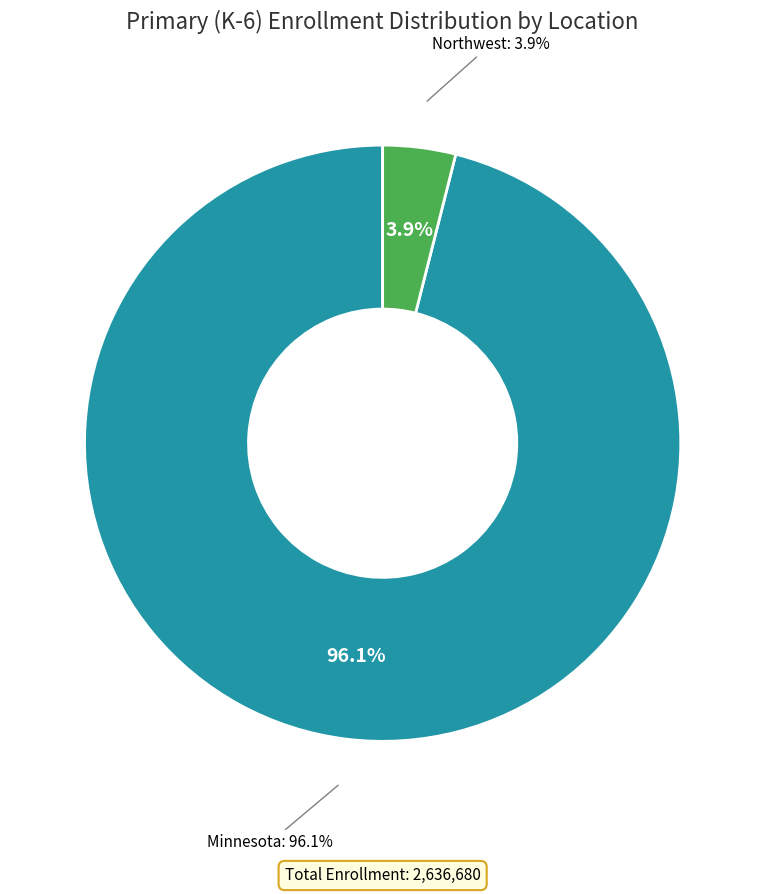

What is the largest slice in the pie chart?

Minnesota